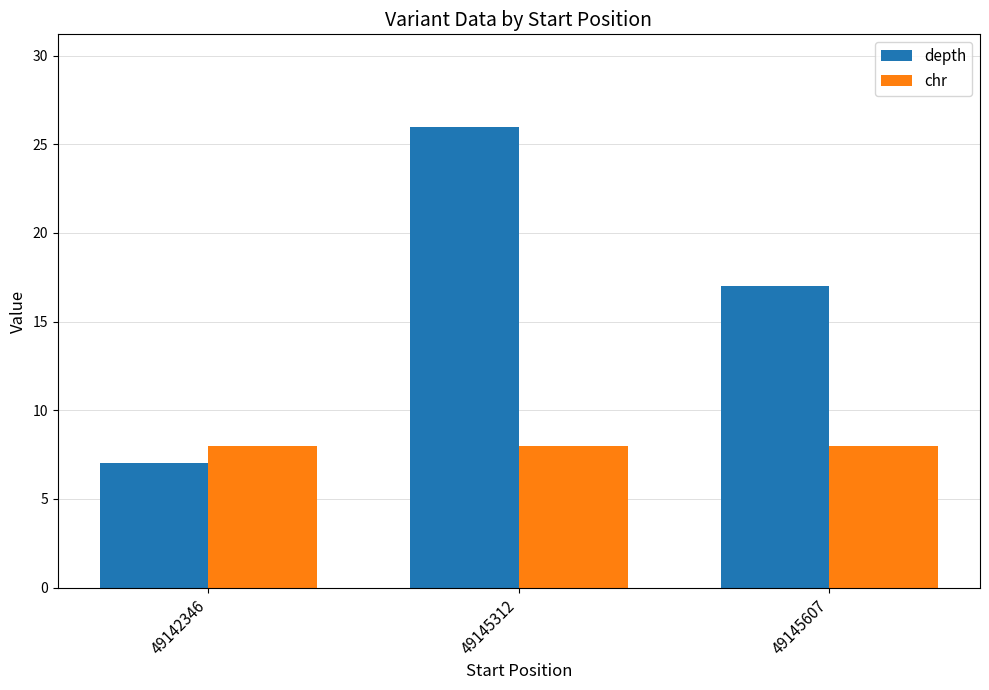

What is the sum of the depth values at 49145607 and 49145312?

43